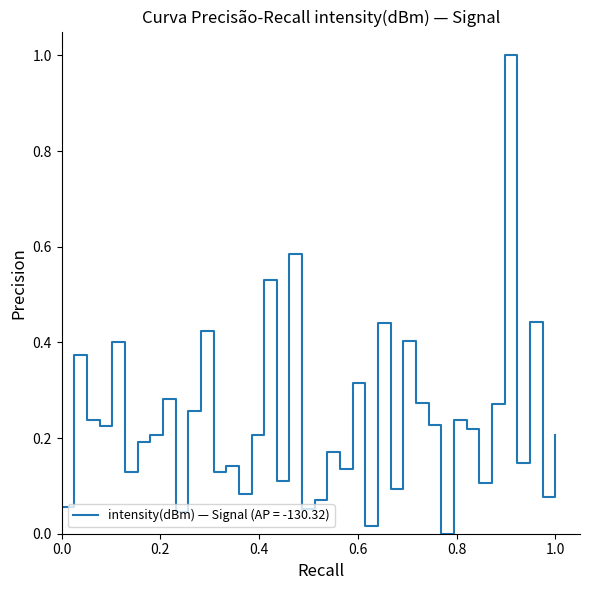

What is the greatest value displayed?

1.0